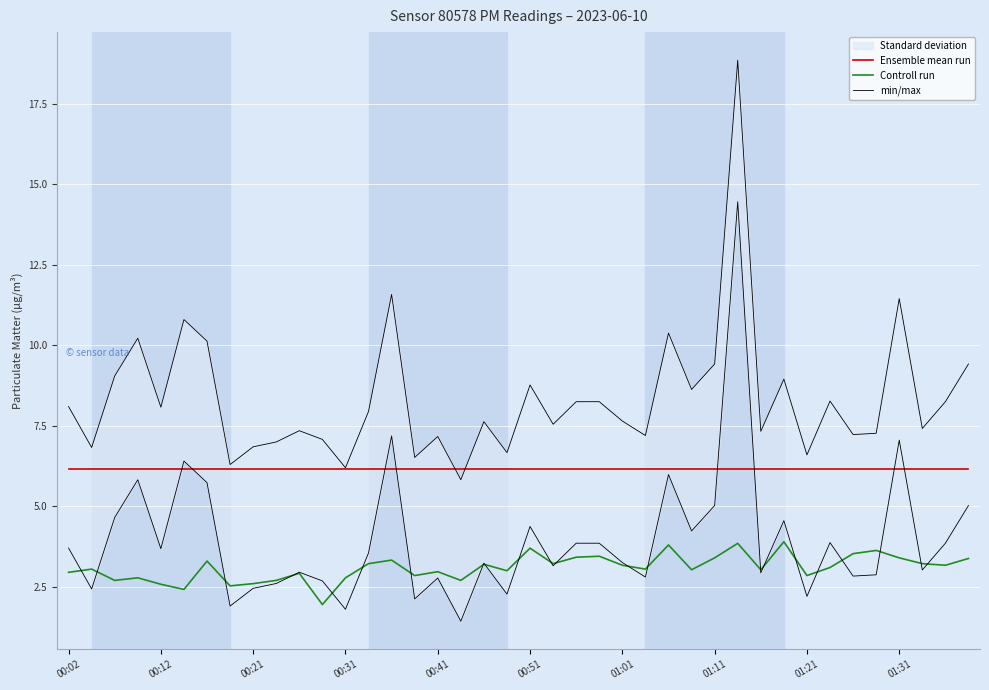

What is the highest value of the Ensemble mean run series?

6.2